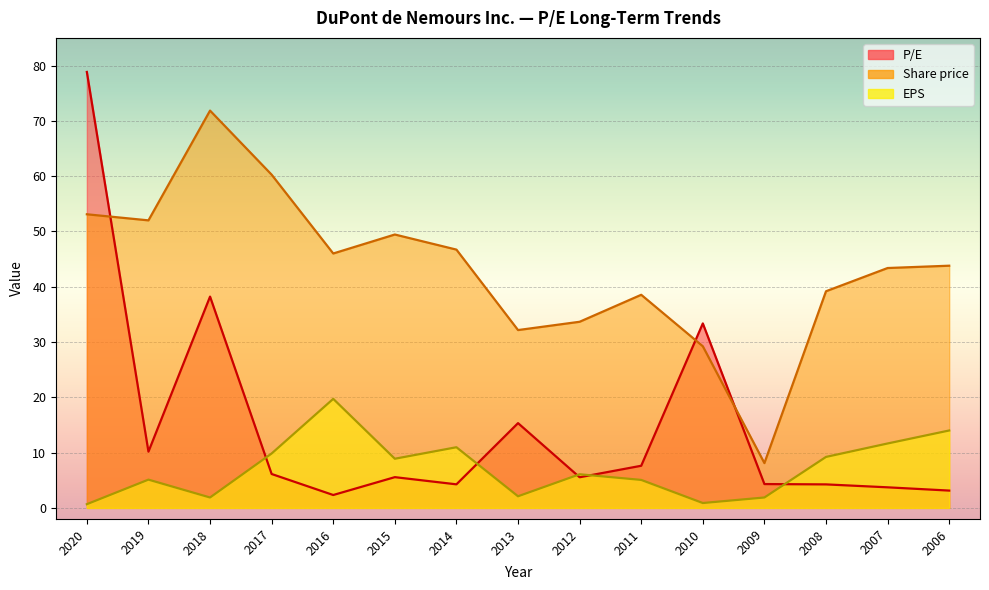

True or false: EPS and Share price cross at least once.

False